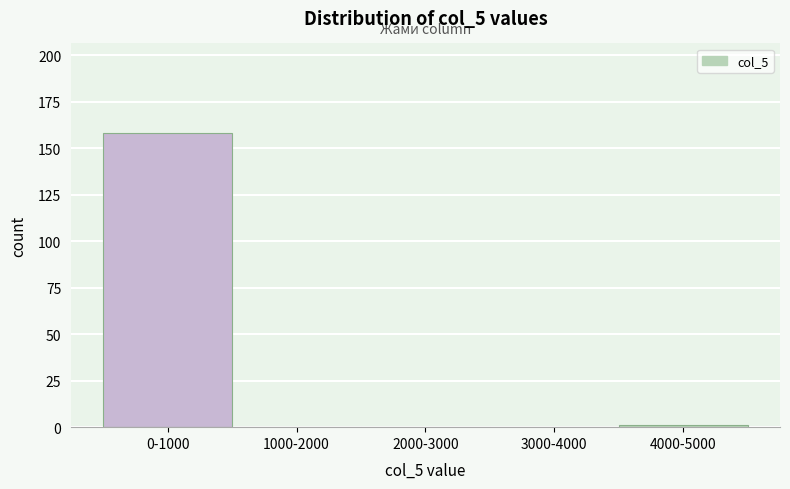

Reading left to right, transcribe all the data shown in this chart.

0-1000=158	1000-2000=0	2000-3000=0	3000-4000=0	4000-5000=1